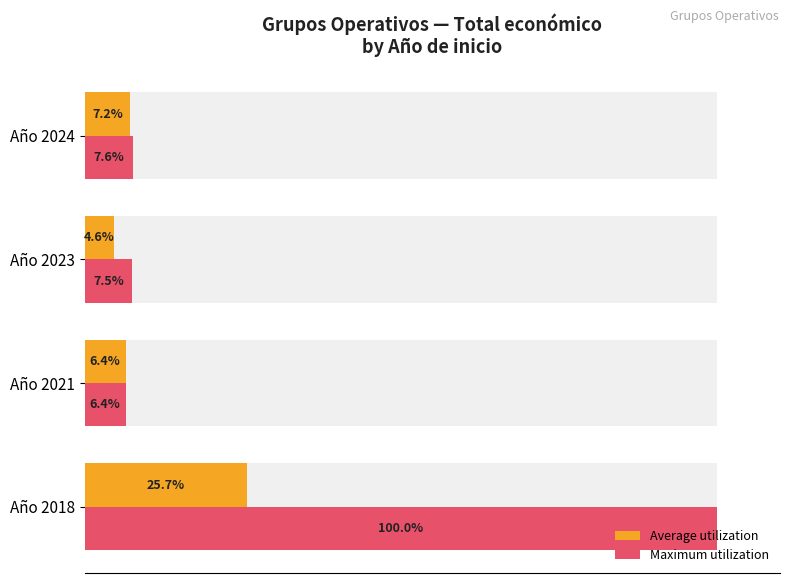

Which series has the widest spread of values?

Maximum utilization